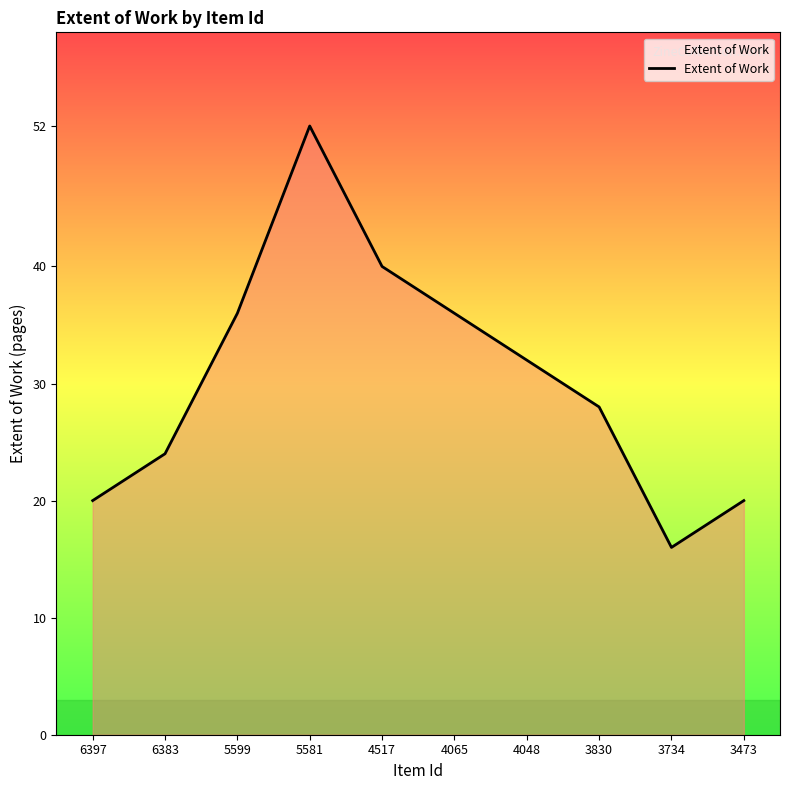

What is the change in value from 6383 to 4065?

+12